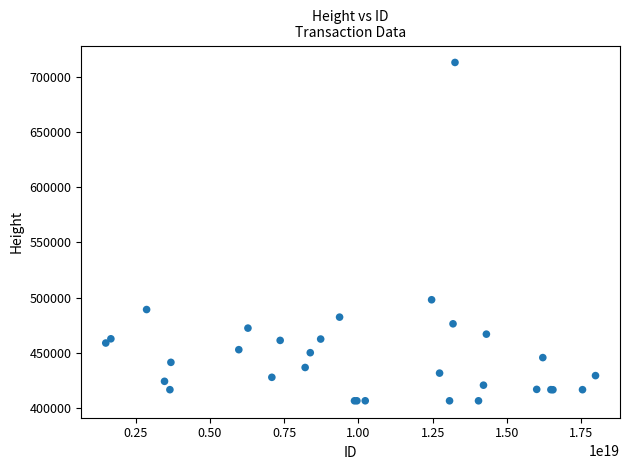

What Y value in the scatter plot is closest to 559778?

498132